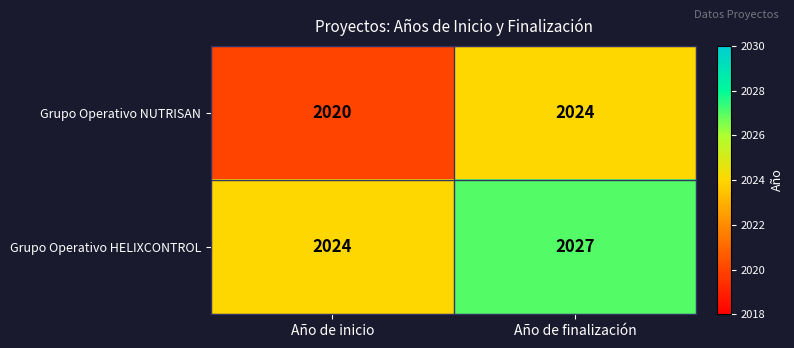

What is the minimum value for Grupo Operativo HELIXCONTROL?

2024